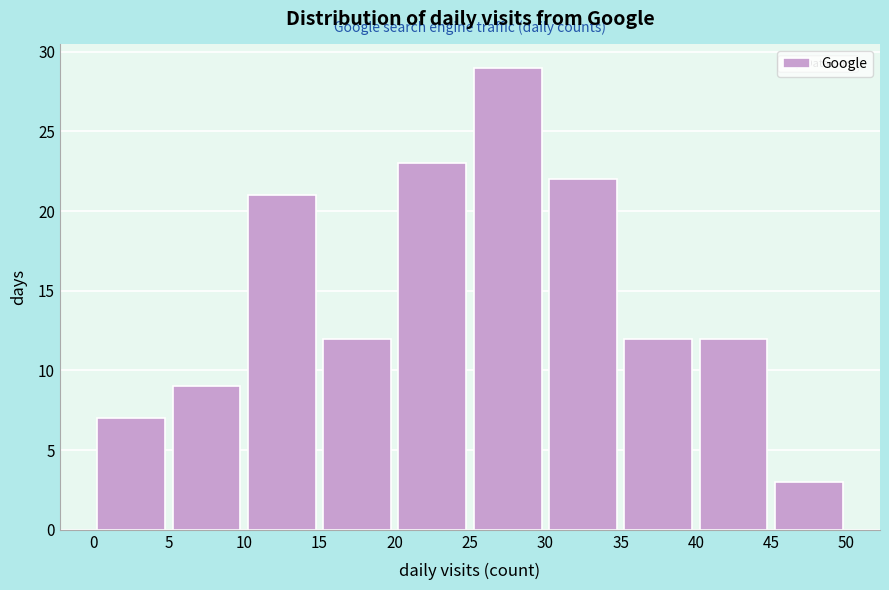

Reading left to right, transcribe this chart: for each bar, give the range it covers on the x-axis and its height. The values are not printed on the chart, so give them approximately, as read against the axis.

0 to 5: 7
5 to 10: 9
10 to 15: 21
15 to 20: 12
20 to 25: 23
25 to 30: 29
30 to 35: 22
35 to 40: 12
40 to 45: 12
45 to 50: 3